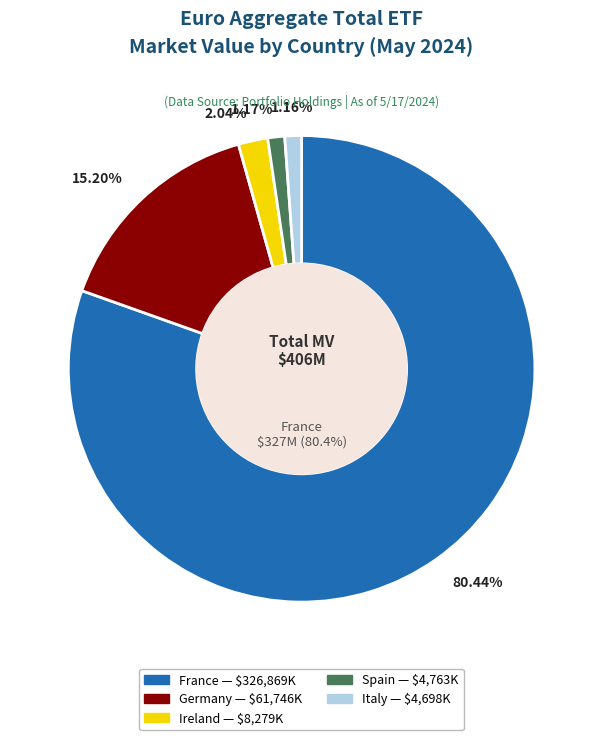

Count the number of slices in the pie.

5